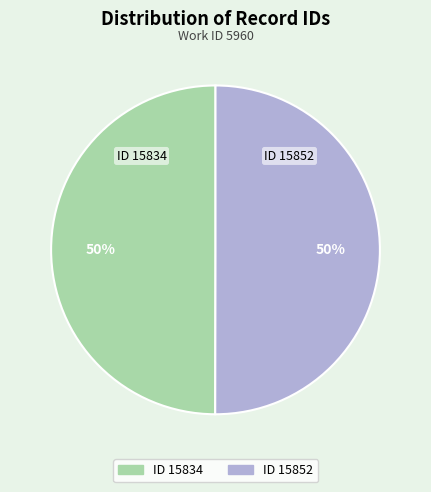

How many segments does this pie chart have?

2